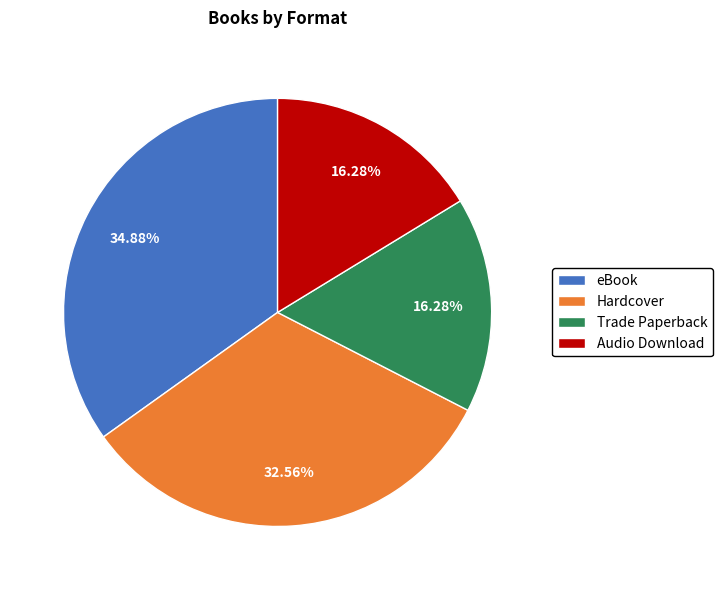

Combined, do Audio Download and eBook account for over 50%?

Yes